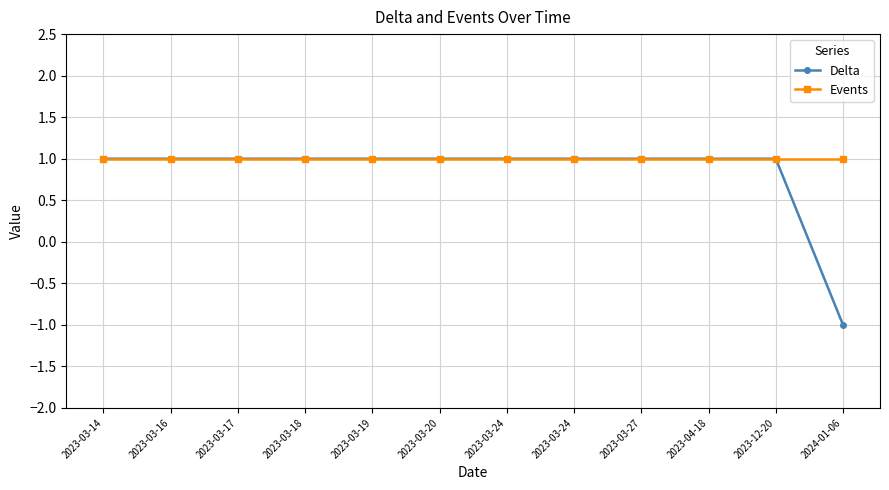

What is the value of the Events point at the 9th from the left?

1